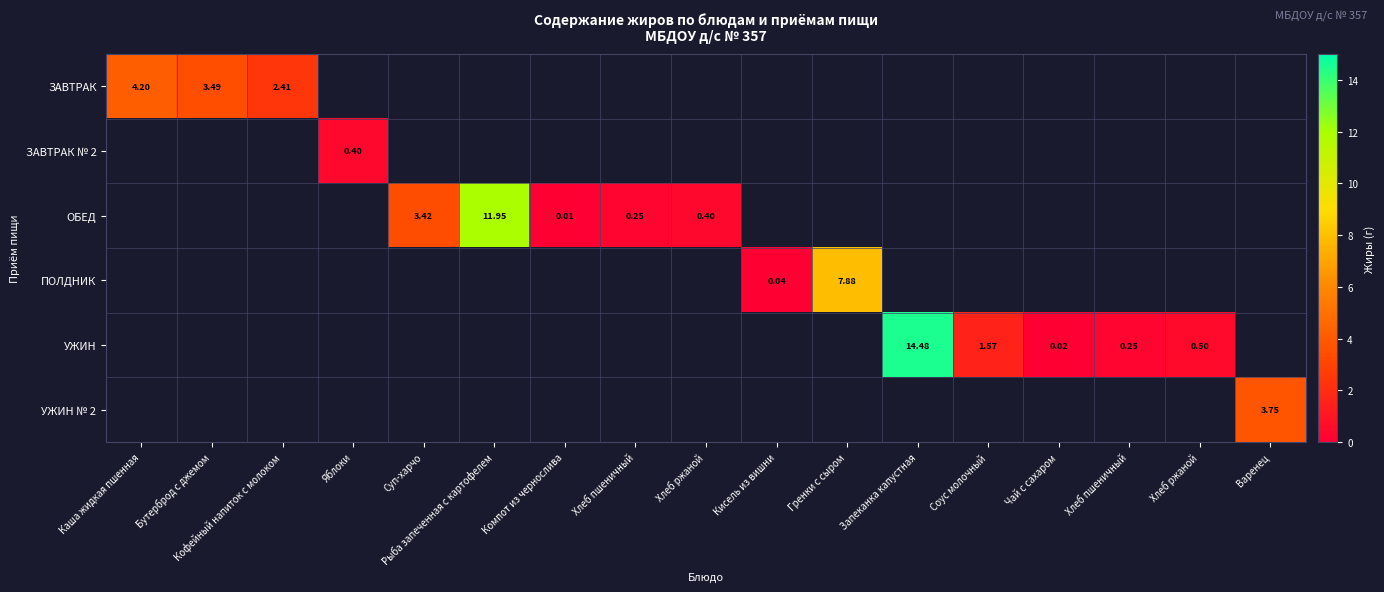

Which category has the highest value across all series?

Запеканка капустная